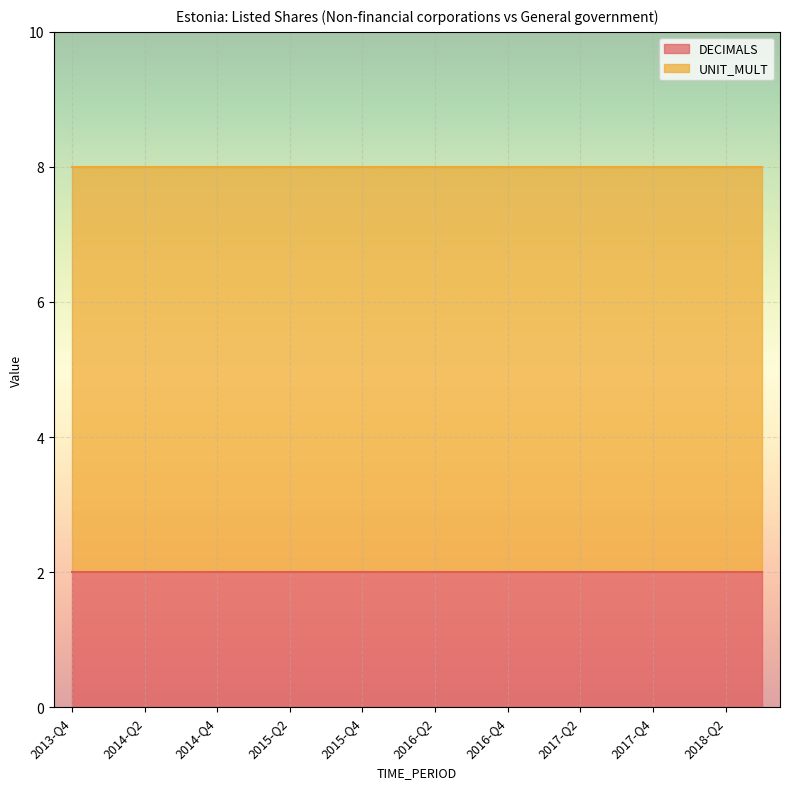

True or false: UNIT_MULT and DECIMALS intersect in this chart.

False